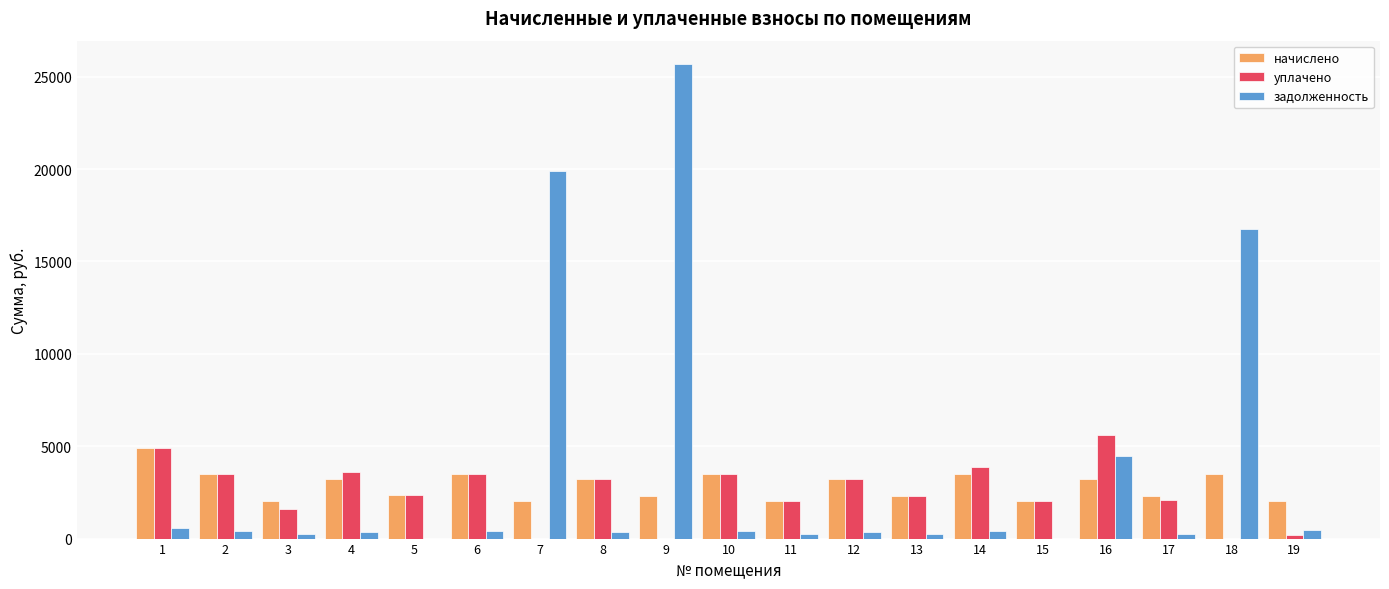

Are the bars horizontal?

No